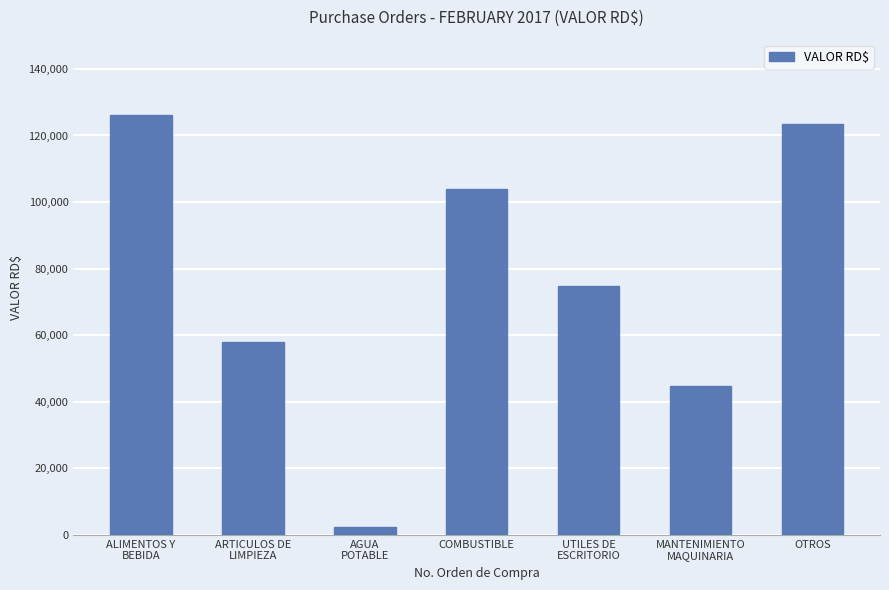

What is the label of the 2nd bar from the left?

ARTICULOS DE
LIMPIEZA